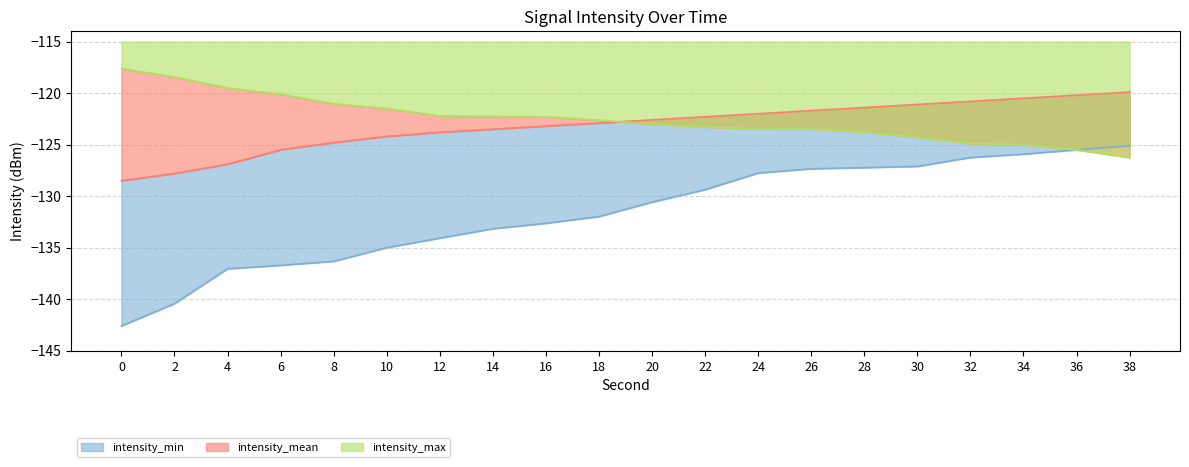

List the series in order of their peak value, highest first.

intensity_max, intensity_mean, intensity_min